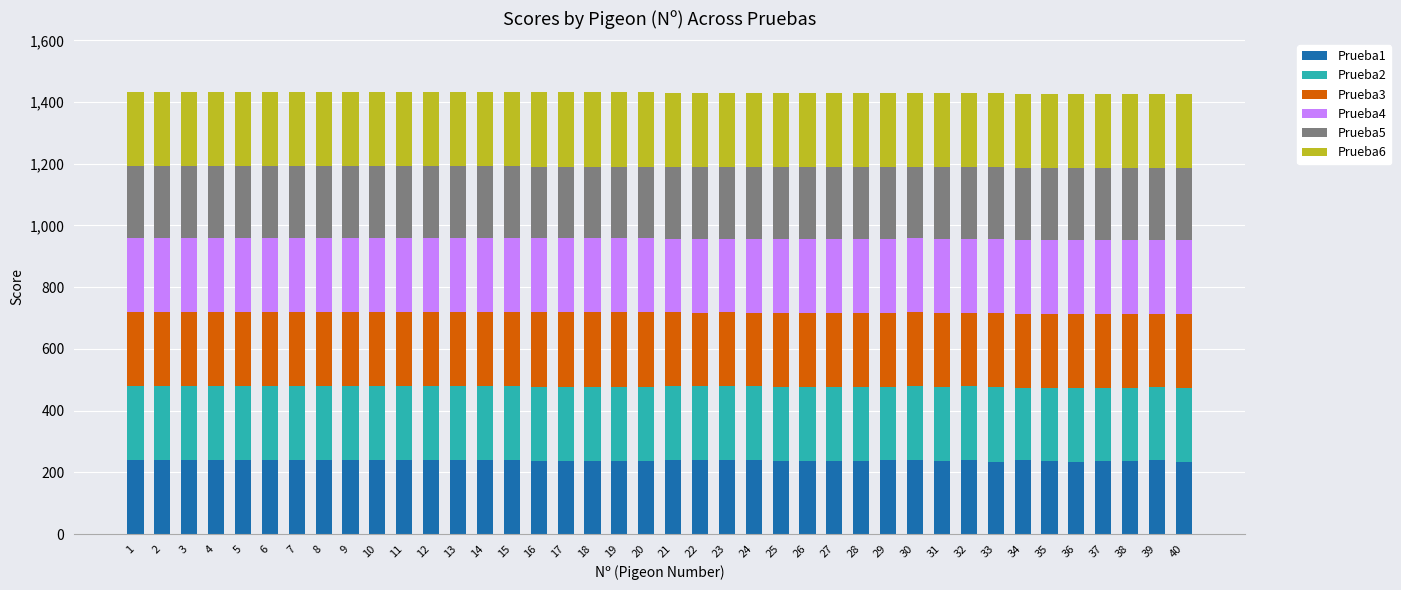

Count the number of categories in the chart.

40